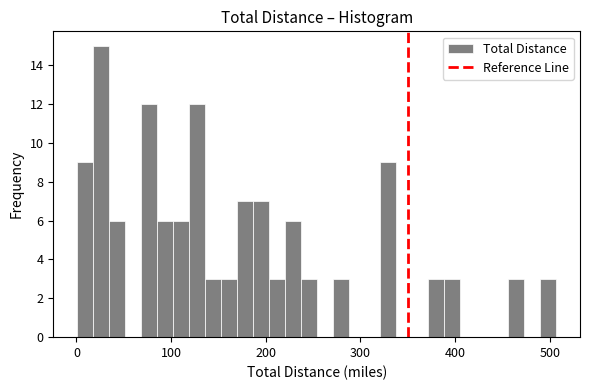

Around what value on the x-axis is the tallest bar? Give the approximate position of its centre, as read against the axis.

30